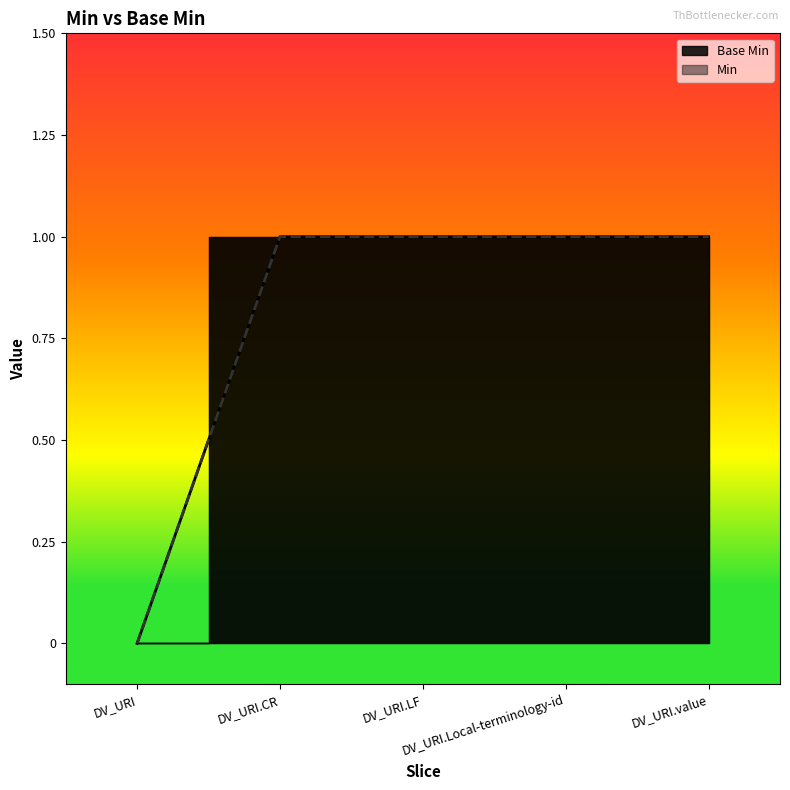

The value at DV_URI.LF is 0. True or false?

False